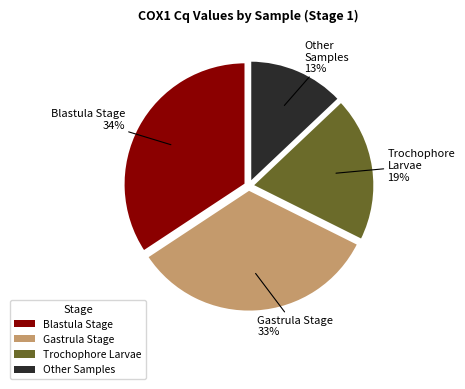

To the nearest percent, what is the average slice percentage?

25%